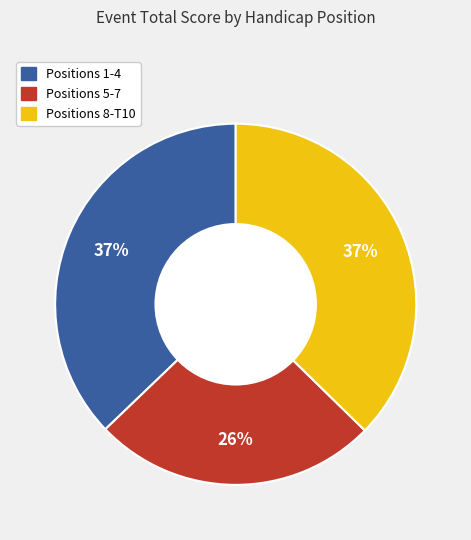

Is there any slice that represents more than half of the pie?

No